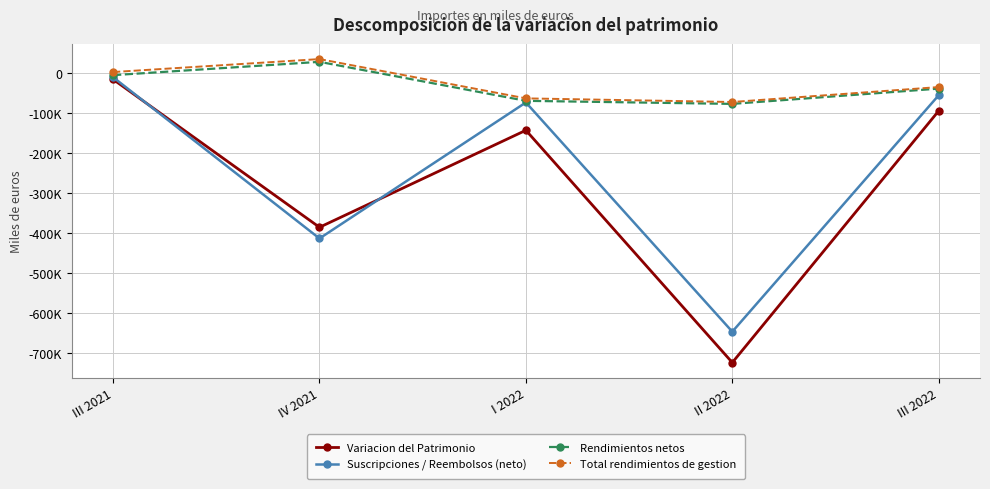

True or false: Total rendimientos de gestion and Variacion del Patrimonio cross at least once.

False